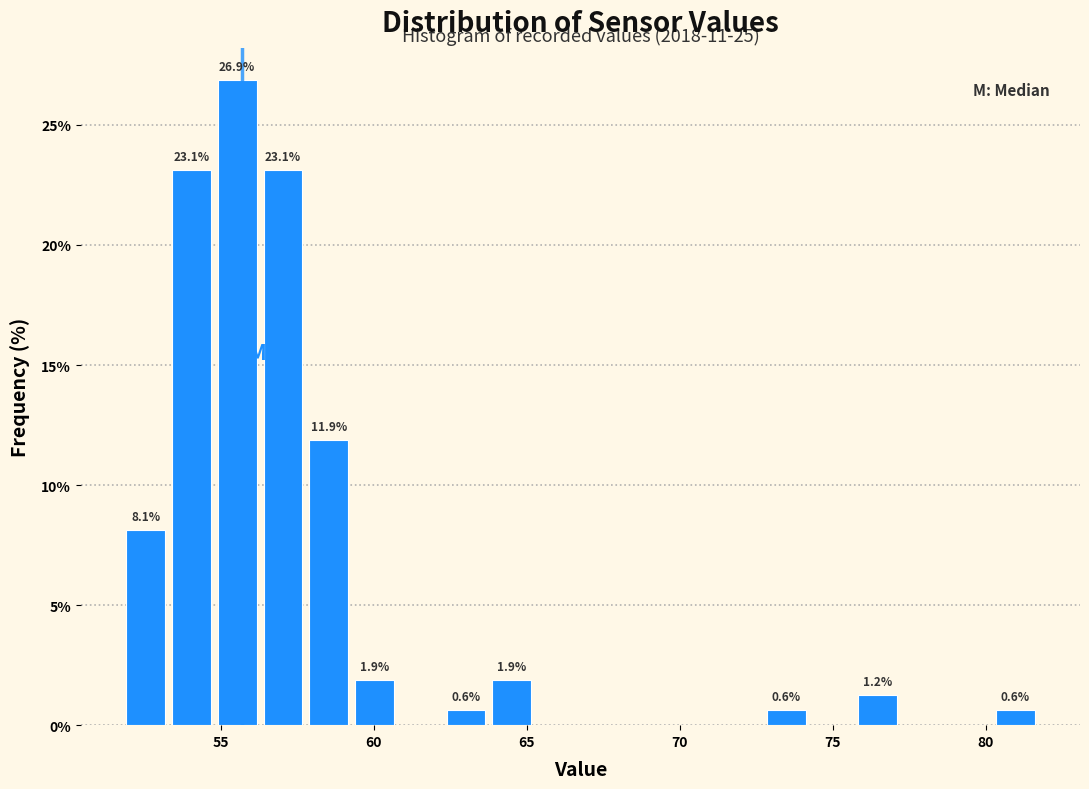

Read against the x-axis, roughly where is the centre of the tallest bar?

55.5